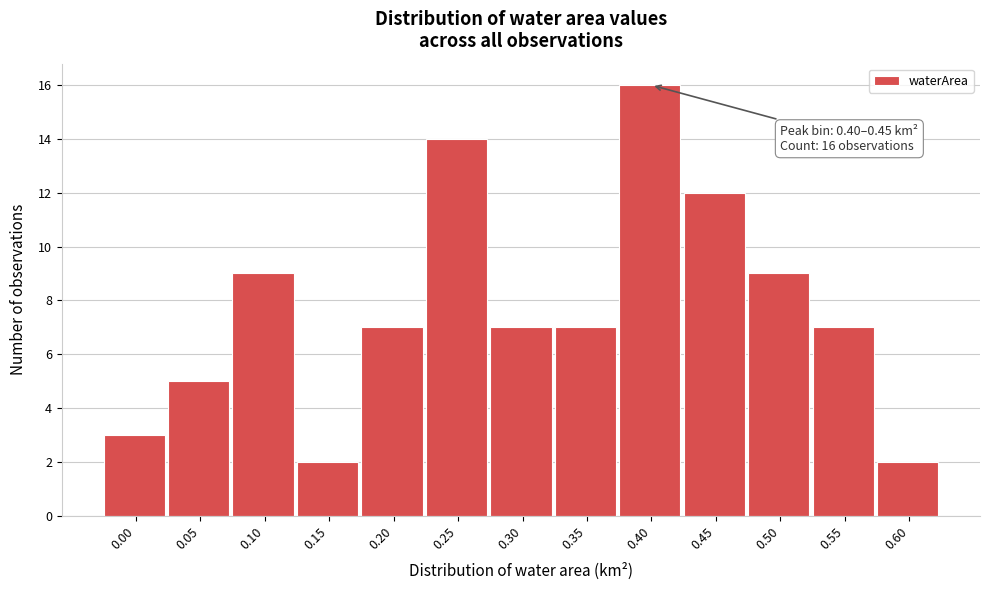

Reading left to right, transcribe all the data shown in this chart.

3	5	9	2	7	14	7	7	16	12	9	7	2